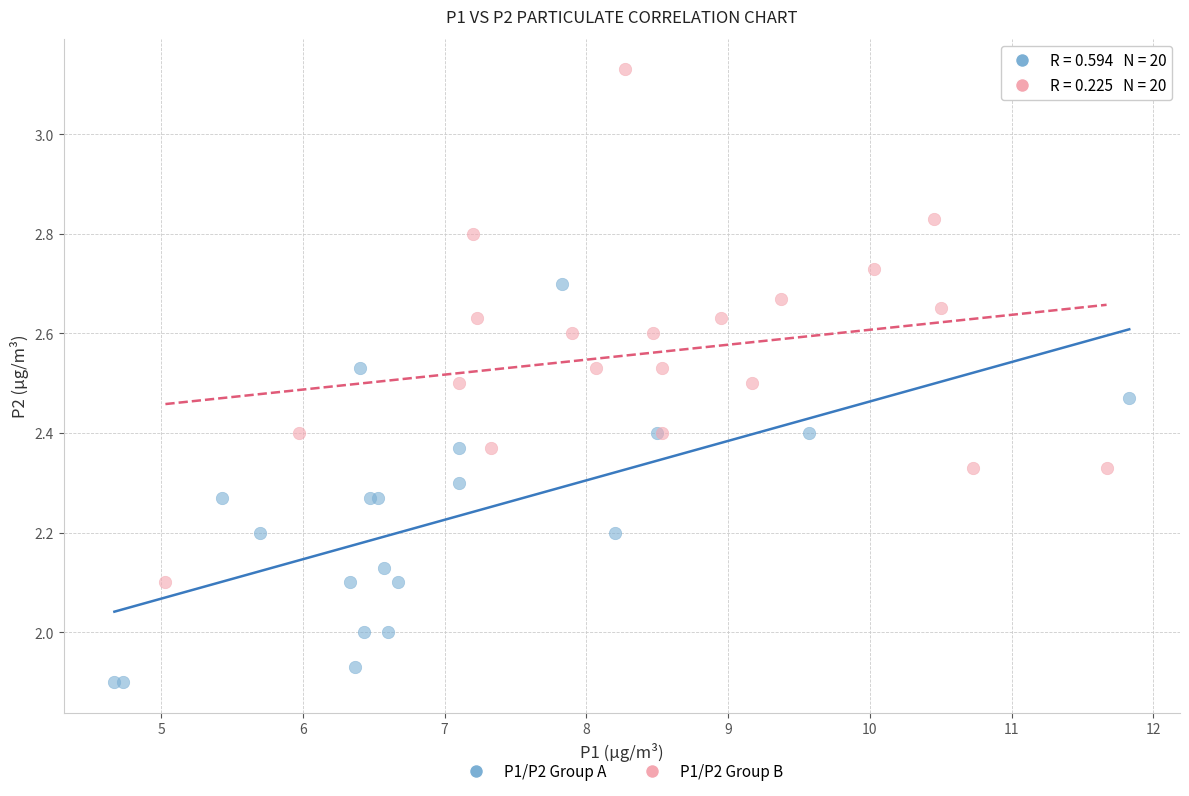

Which series contains the lowest Y value?

P1/P2 Group A